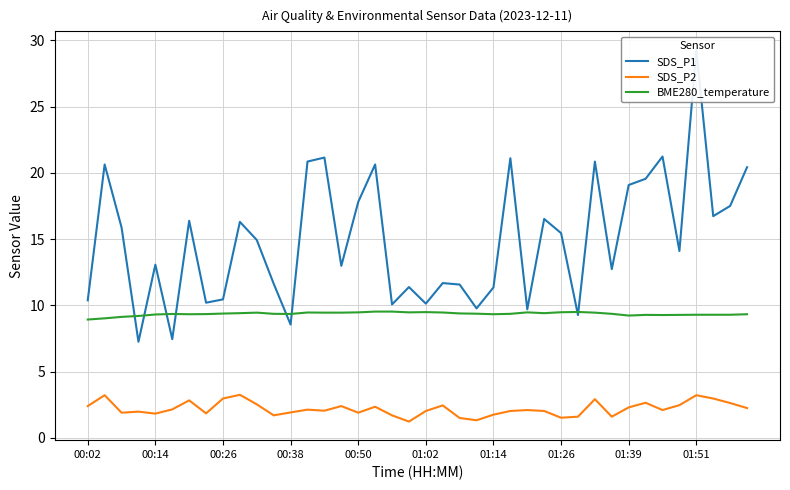

At how many categories does at least one series exceed 8?

40